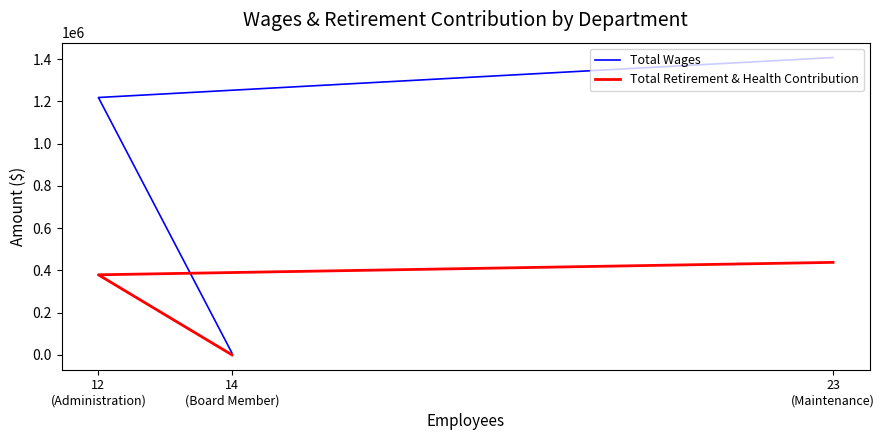

What is the difference between the Total Retirement & Health Contribution values at 12
(Administration) and 14
(Board Member)?

378890